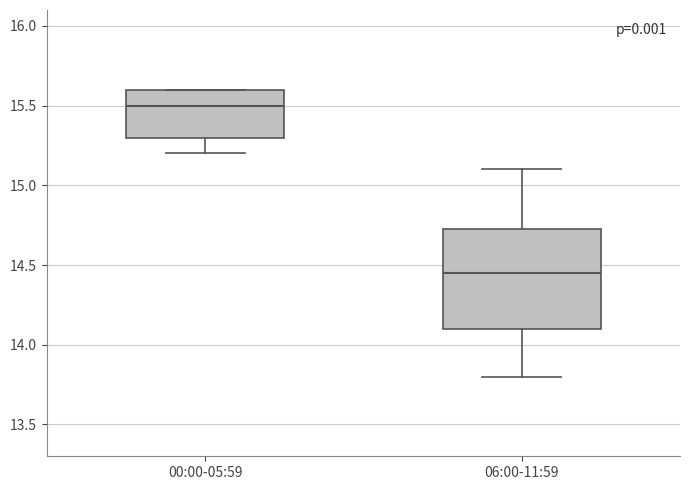

Which box is the tallest, from its lower edge to its upper edge?

06:00-11:59